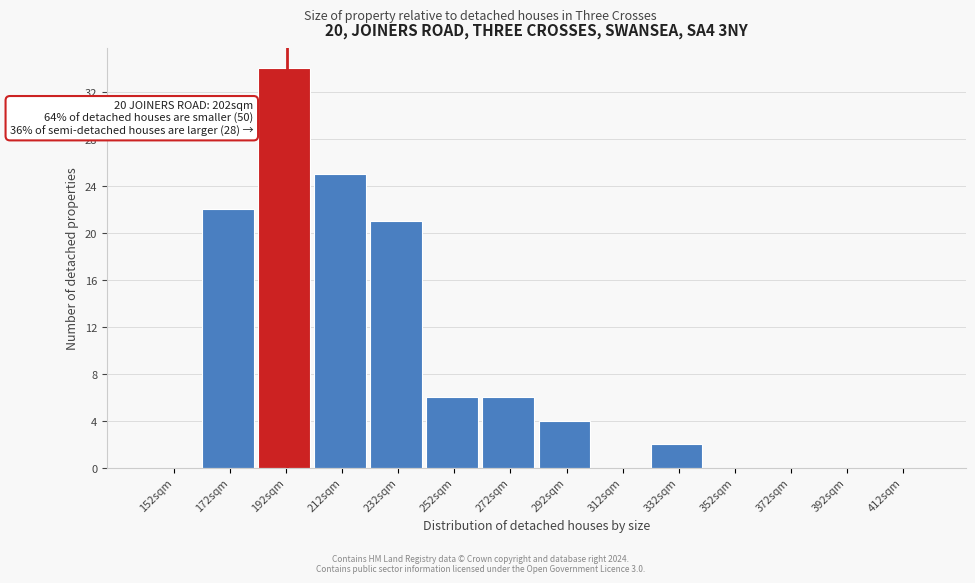

Reading left to right, transcribe all the data shown in this chart.

152sqm=0	172sqm=22	192sqm=34	212sqm=25	232sqm=21	252sqm=6	272sqm=6	292sqm=4	312sqm=0	332sqm=2	352sqm=0	372sqm=0	392sqm=0	412sqm=0